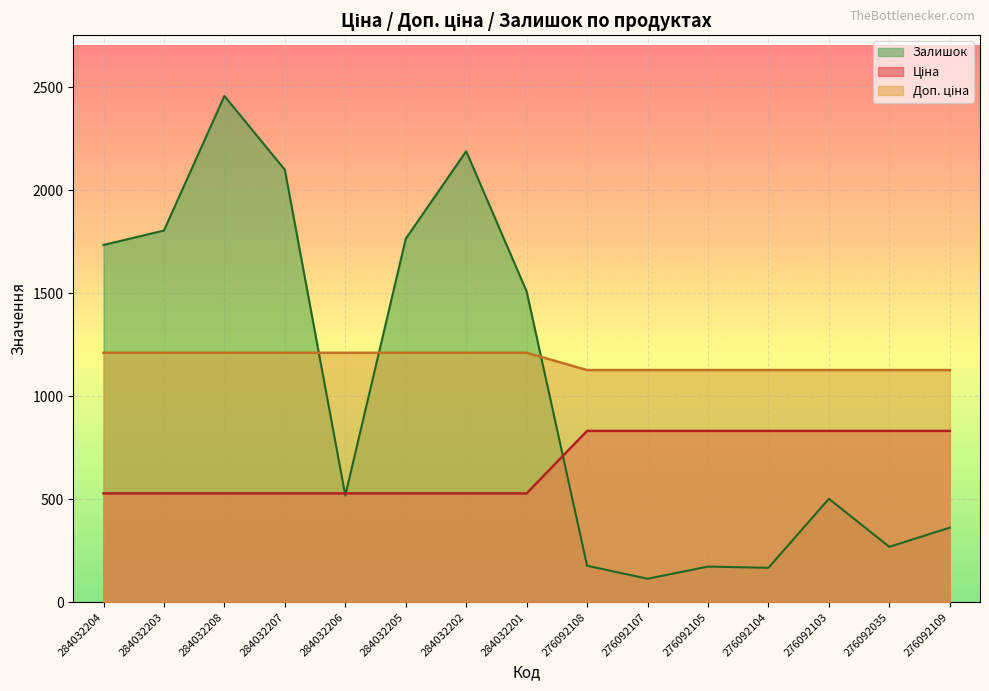

Reading left to right, extract all data points from this chart.

Ціна: 284032204=528.2	284032203=528.2	284032208=528.2	284032207=528.2	284032206=528.2	284032205=528.2	284032202=528.2	284032201=528.2	276092108=831.5	276092107=831.5	276092105=831.5	276092104=831.5	276092103=831.5	276092035=831.5	276092109=831.5
Доп. ціна: 284032204=1210.7	284032203=1210.7	284032208=1210.7	284032207=1210.7	284032206=1210.7	284032205=1210.7	284032202=1210.7	284032201=1210.7	276092108=1126.7	276092107=1126.7	276092105=1126.7	276092104=1126.7	276092103=1126.7	276092035=1126.7	276092109=1126.7
Залишок: 284032204=1734.0	284032203=1804.0	284032208=2457.0	284032207=2099.0	284032206=518.0	284032205=1764.0	284032202=2189.0	284032201=1508.0	276092108=177.0	276092107=114.0	276092105=173.0	276092104=167.0	276092103=502.0	276092035=269.0	276092109=362.0